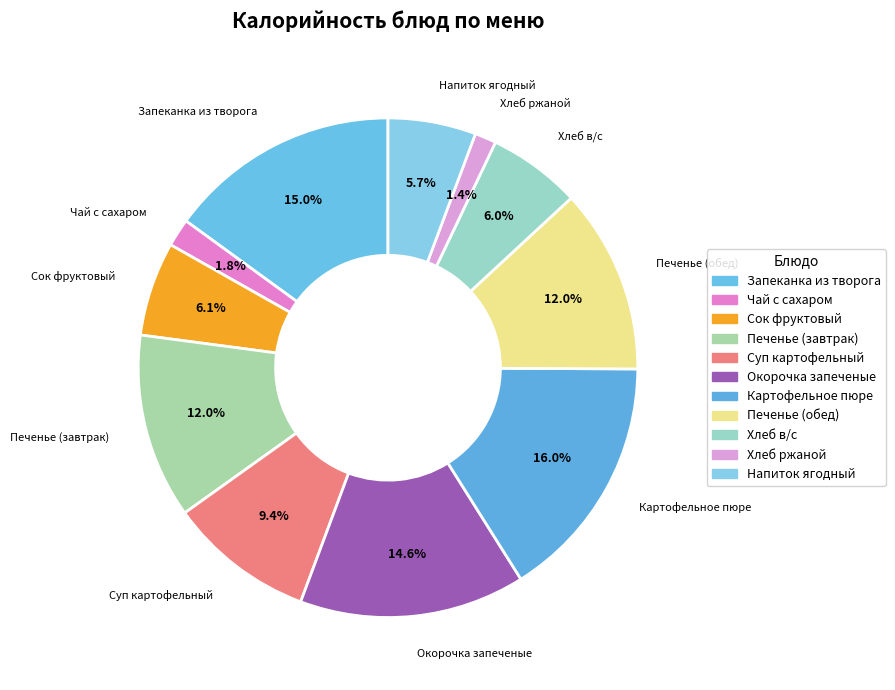

How many segments does this pie chart have?

11